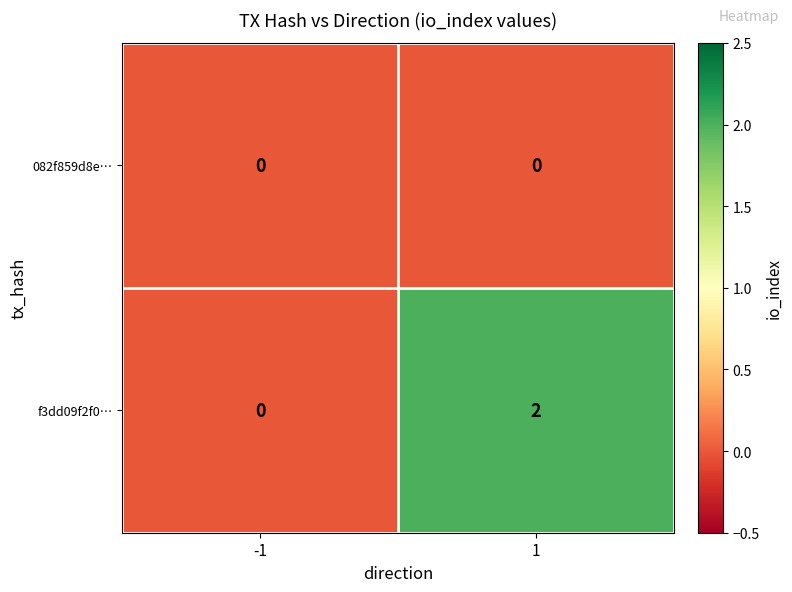

Which series has the largest total across all categories?

f3dd09f2f0…